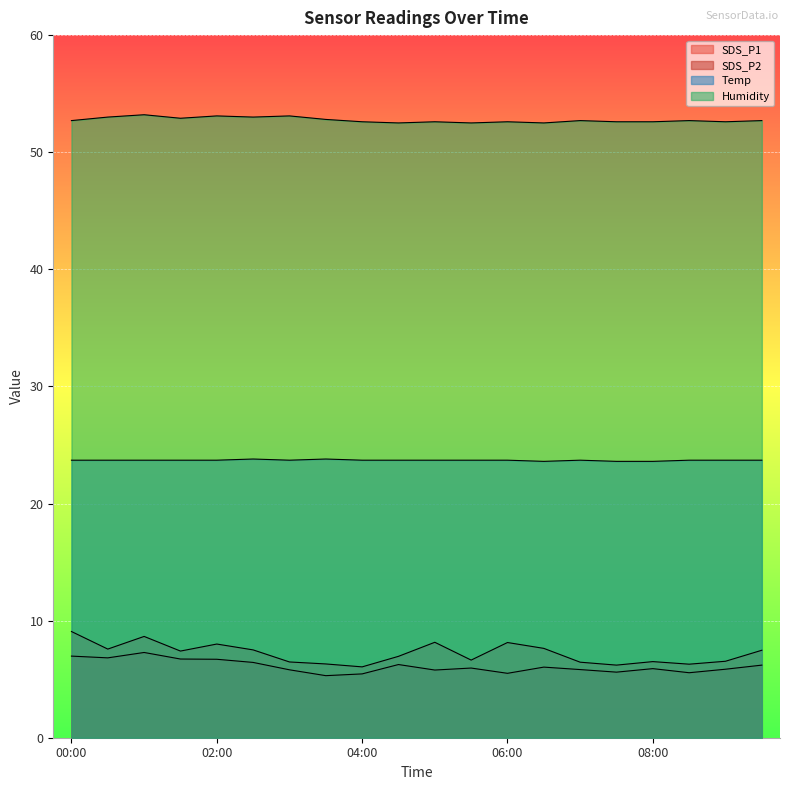

At which category does SDS_P2 reach its first local peak?

01:00